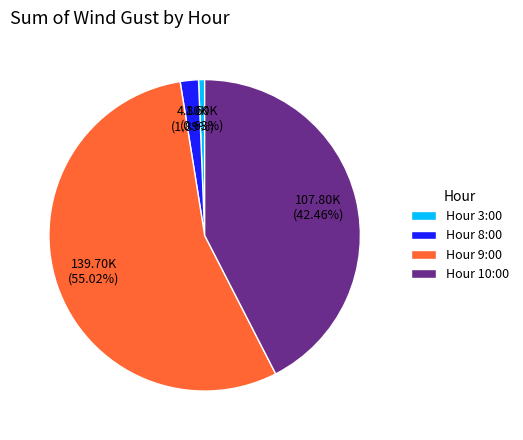

Do Hour 3:00 and Hour 9:00 together represent more than half of the pie?

Yes